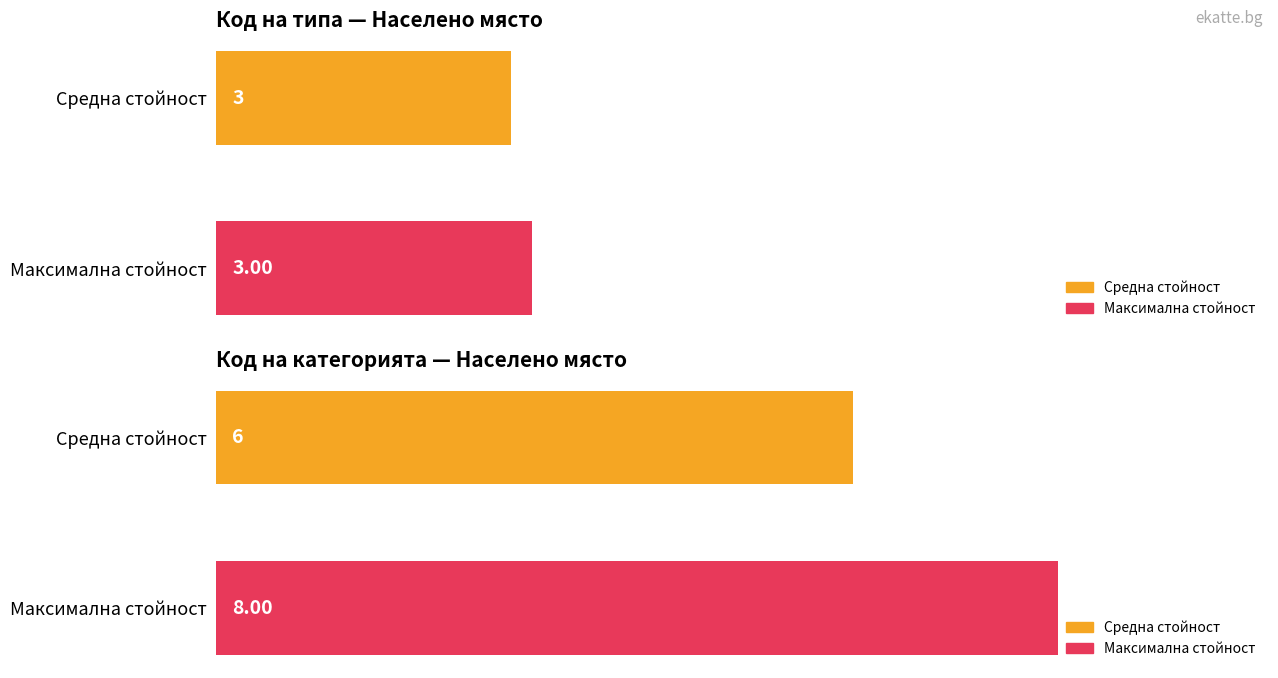

What is the spread (max minus min) of values at 1?

5.0